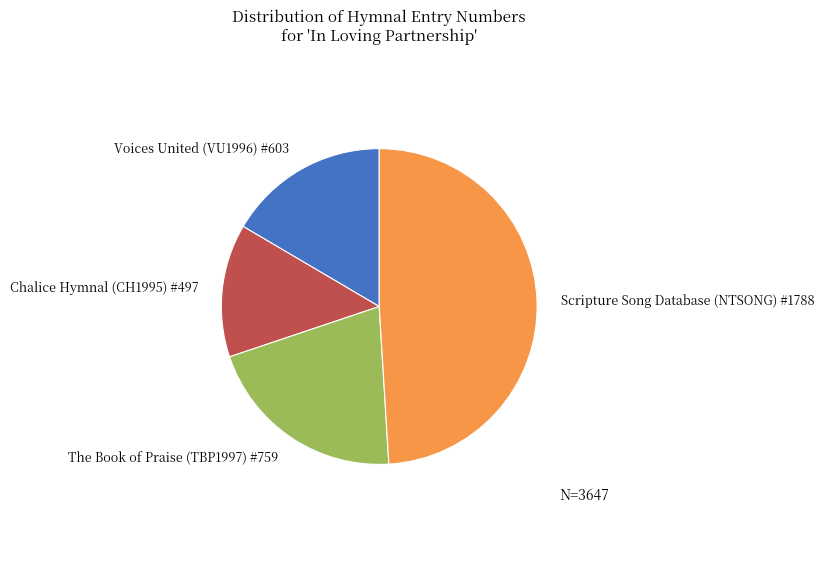

What is the ratio of the value at Chalice Hymnal (CH1995) #497 to the value at The Book of Praise (TBP1997) #759?

0.7